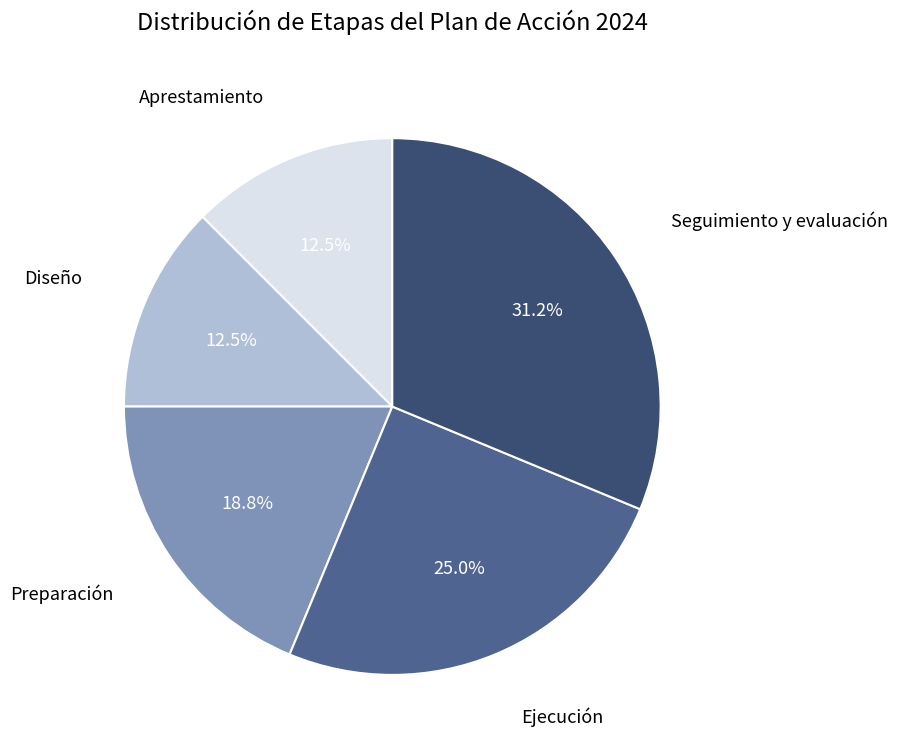

To the nearest percent, what is the difference between the Ejecución and Seguimiento y evaluación slice percentages?

6%